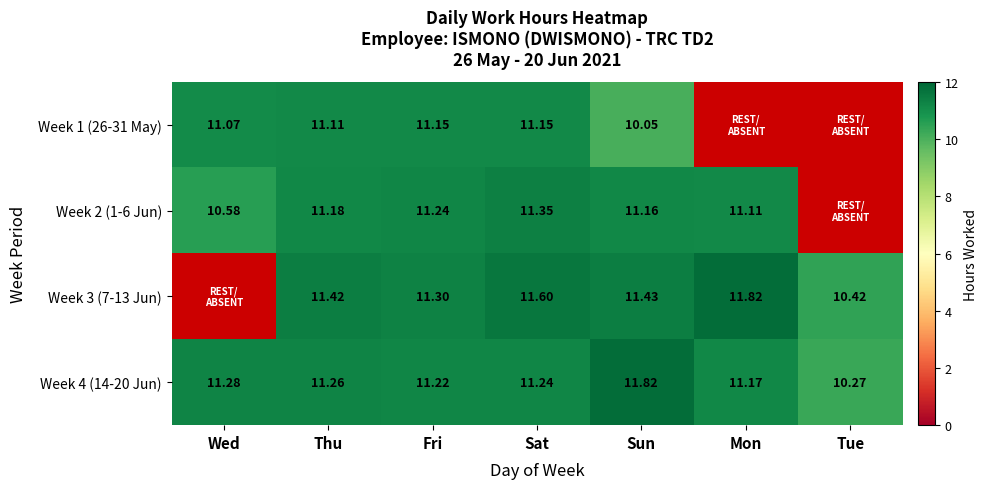

At which label is Week 4 (14-20 Jun) closest to 11?

Mon